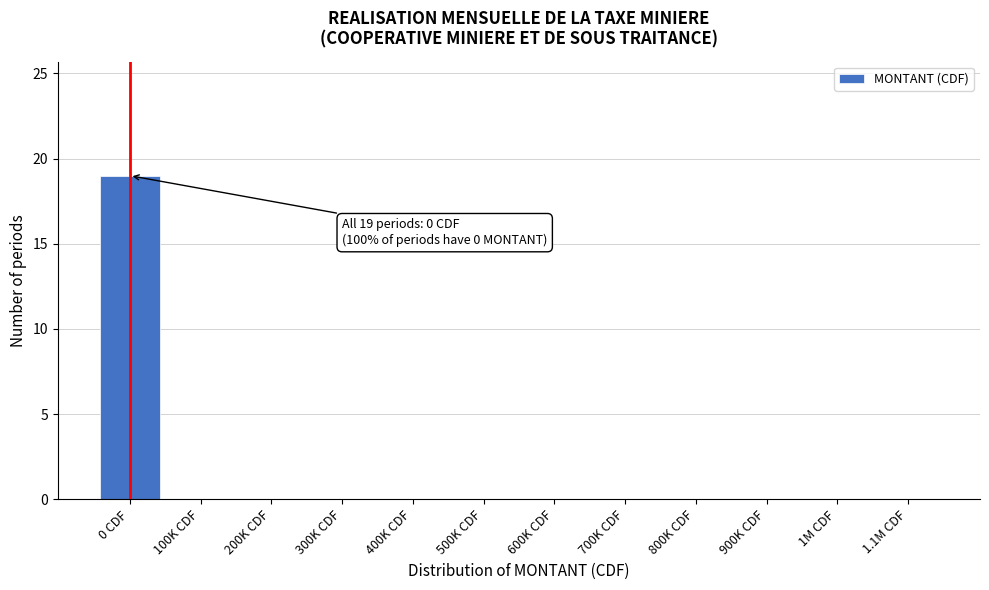

Reading left to right, list all the values displayed in this chart.

0 CDF=19	100K CDF=0	200K CDF=0	300K CDF=0	400K CDF=0	500K CDF=0	600K CDF=0	700K CDF=0	800K CDF=0	900K CDF=0	1M CDF=0	1.1M CDF=0